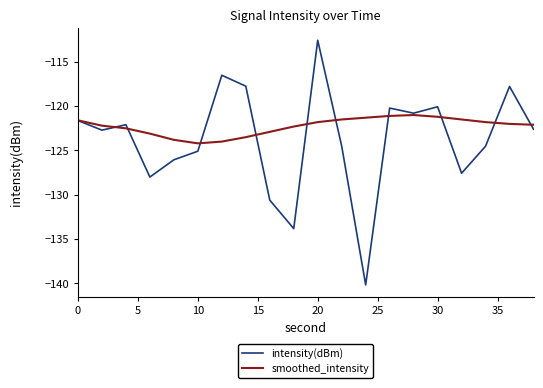

List the series in order of their peak value, lowest first.

smoothed_intensity, intensity(dBm)